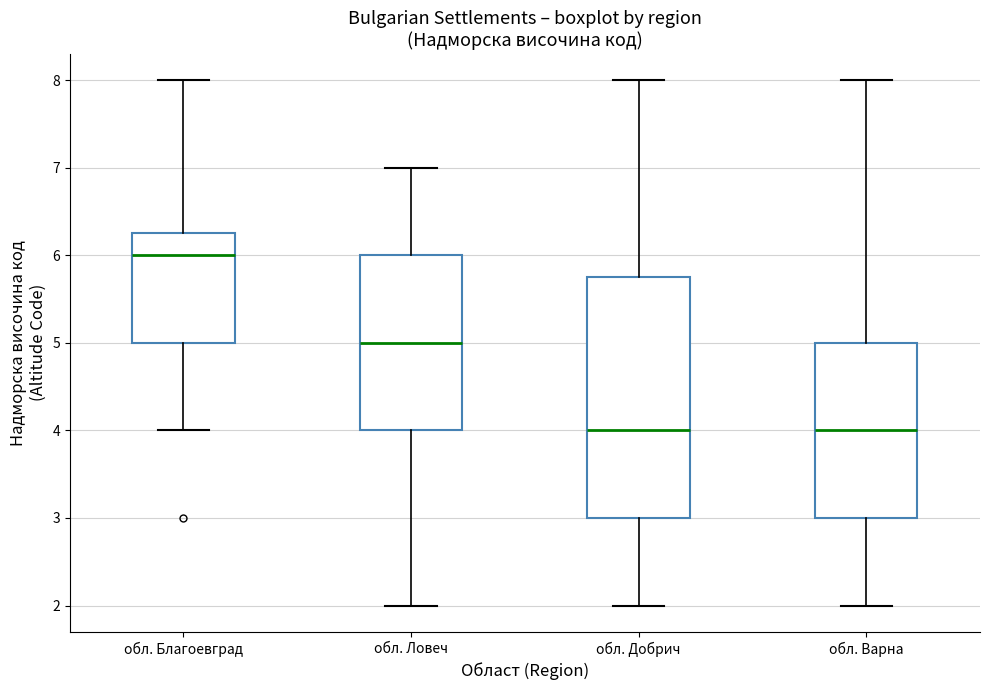

Comparing the boxes themselves (not the whiskers), which one is the tallest?

обл. Добрич